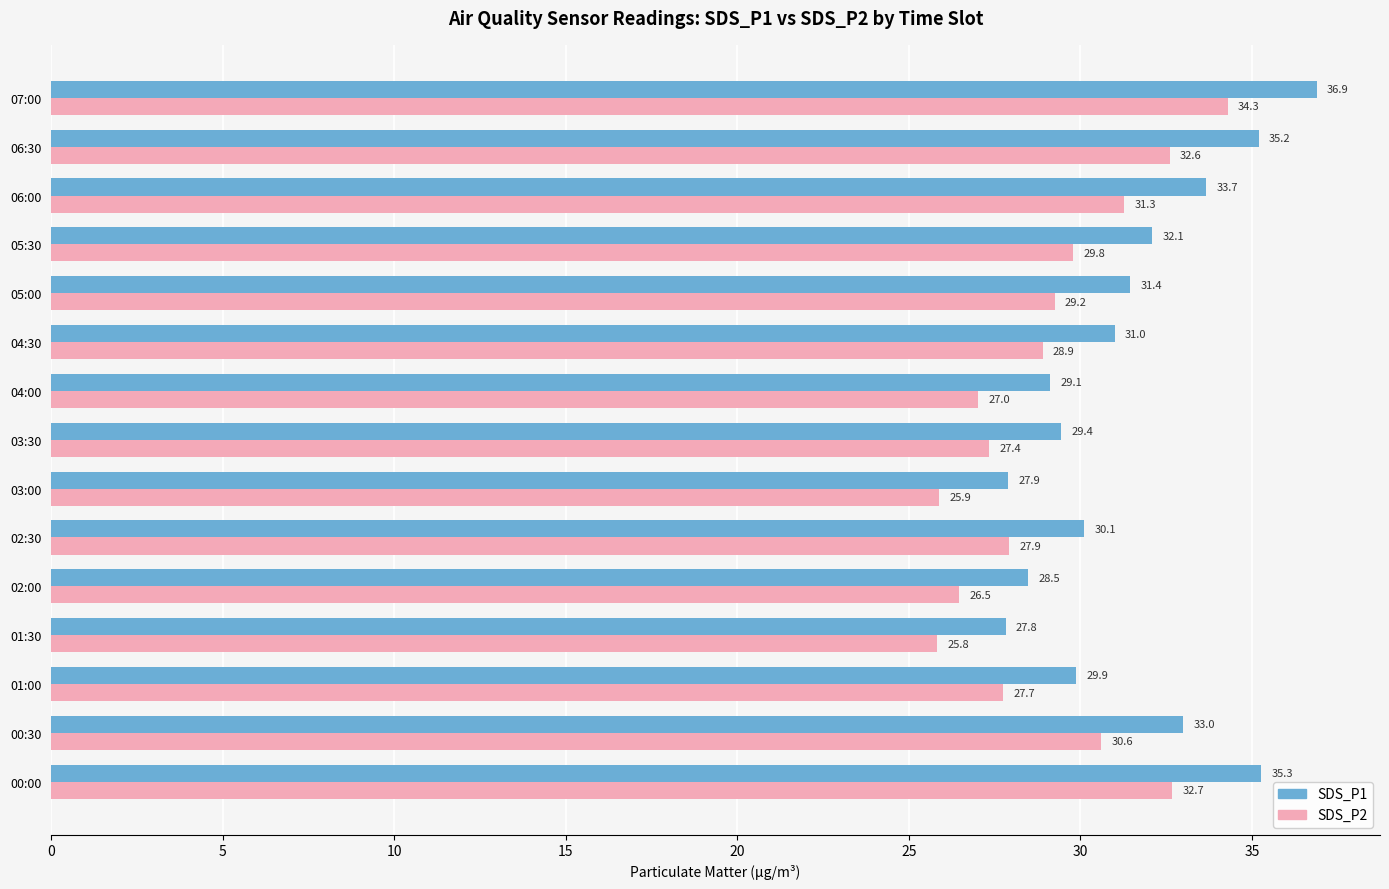

Which series has the largest total across all categories?

SDS_P1